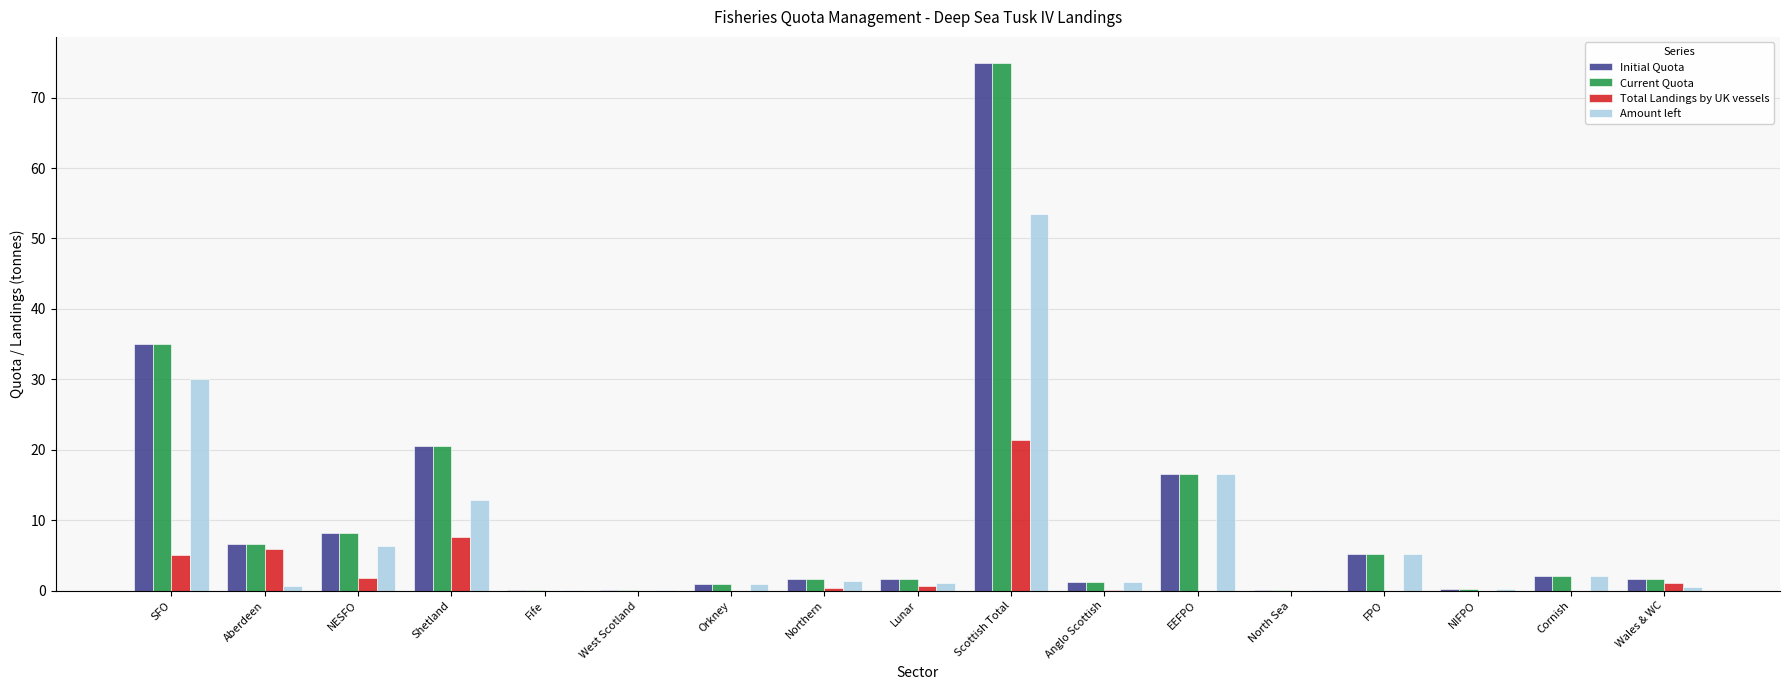

How many categories are shown in the chart?

17